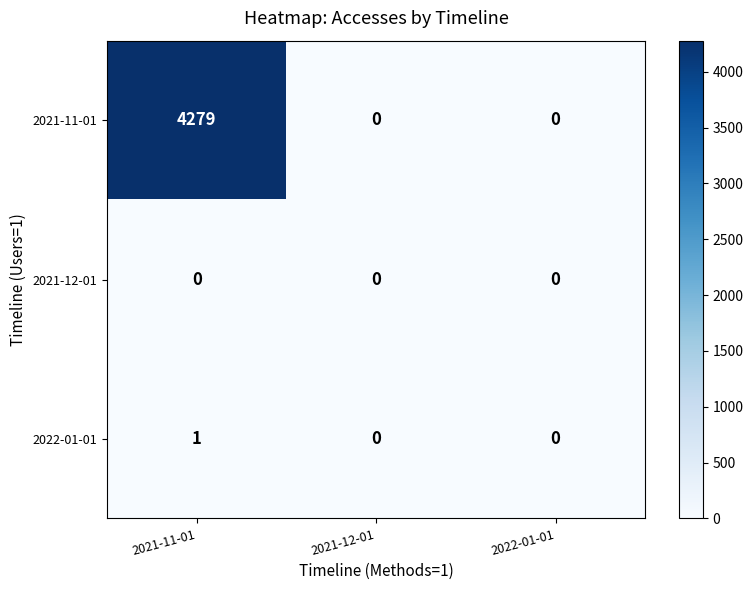

Reading left to right, transcribe all the data shown in this chart.

2021-11-01: 4279	0	0
2021-12-01: 0	0	0
2022-01-01: 1	0	0